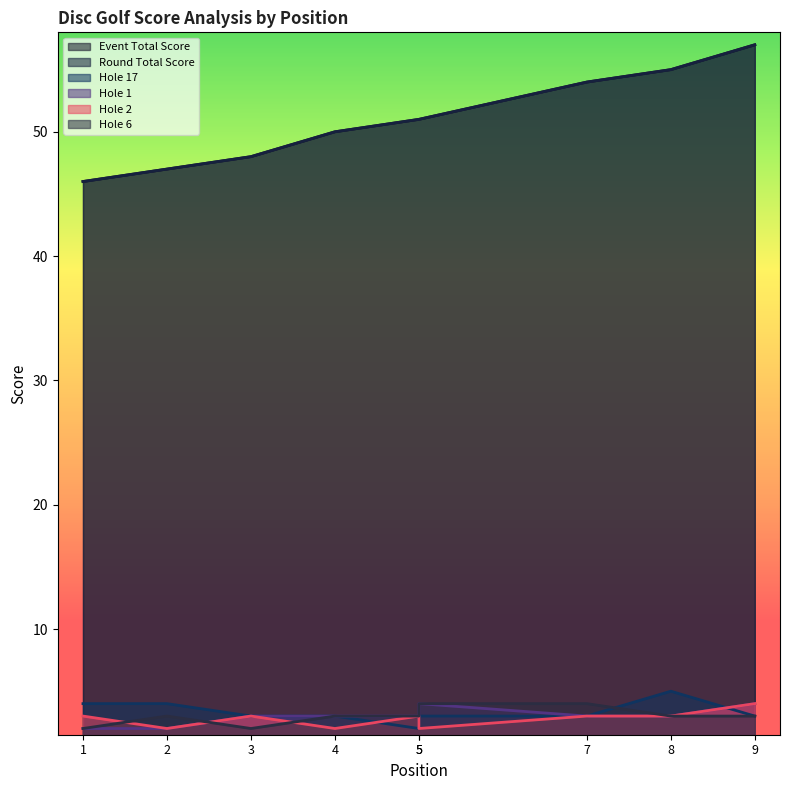

Does the chart display data point markers on the line(s)?

No